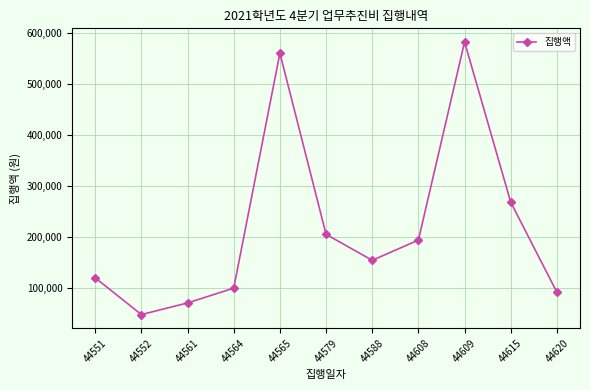

What is the sum of the values at 44551 and 44565?

680000